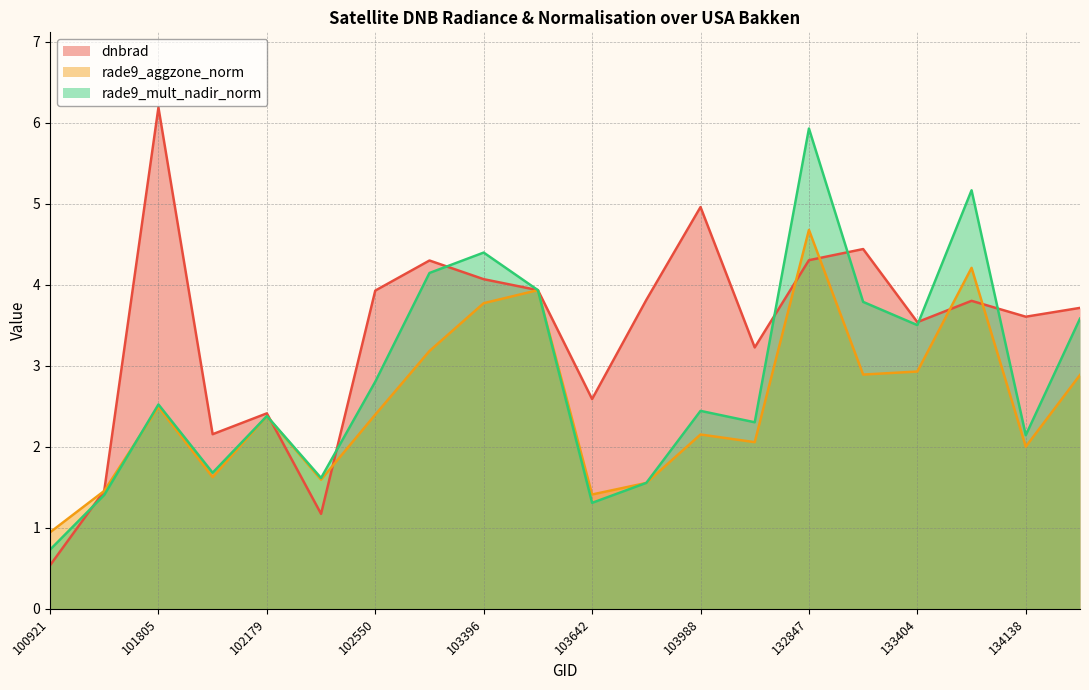

What is the value of the rade9_aggzone_norm point at the 4th from the left?

1.6